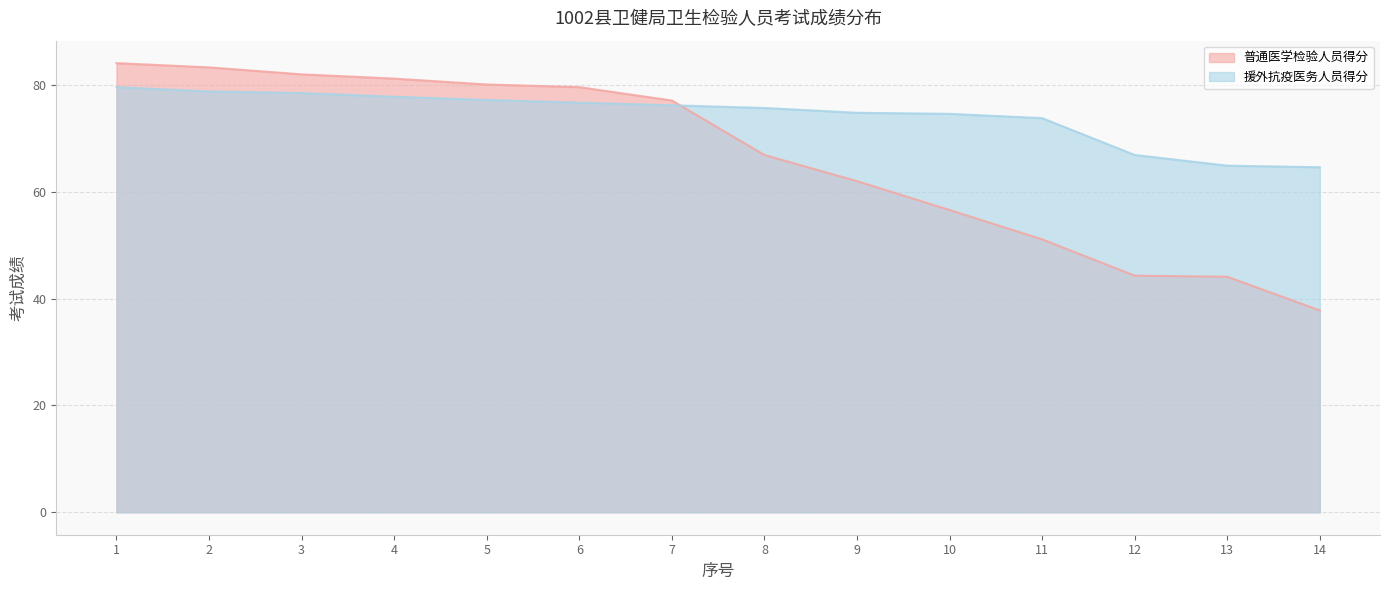

At 12, list the series in order from smallest to largest.

普通医学检验人员得分, 援外抗疫医务人员得分